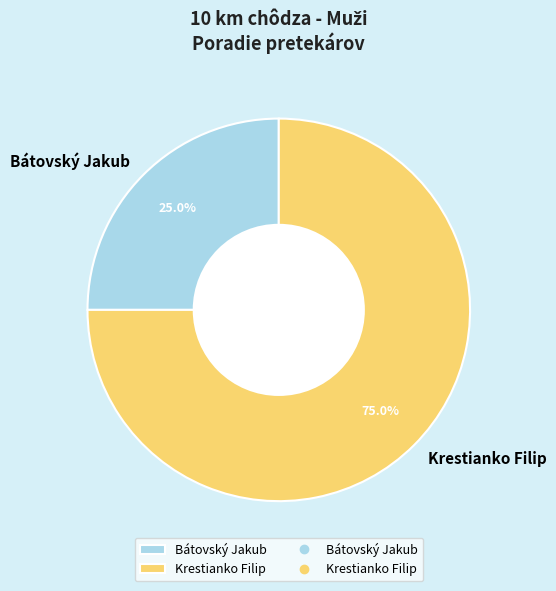

What percentage do Bátovský Jakub and Krestianko Filip together represent?

100.0%